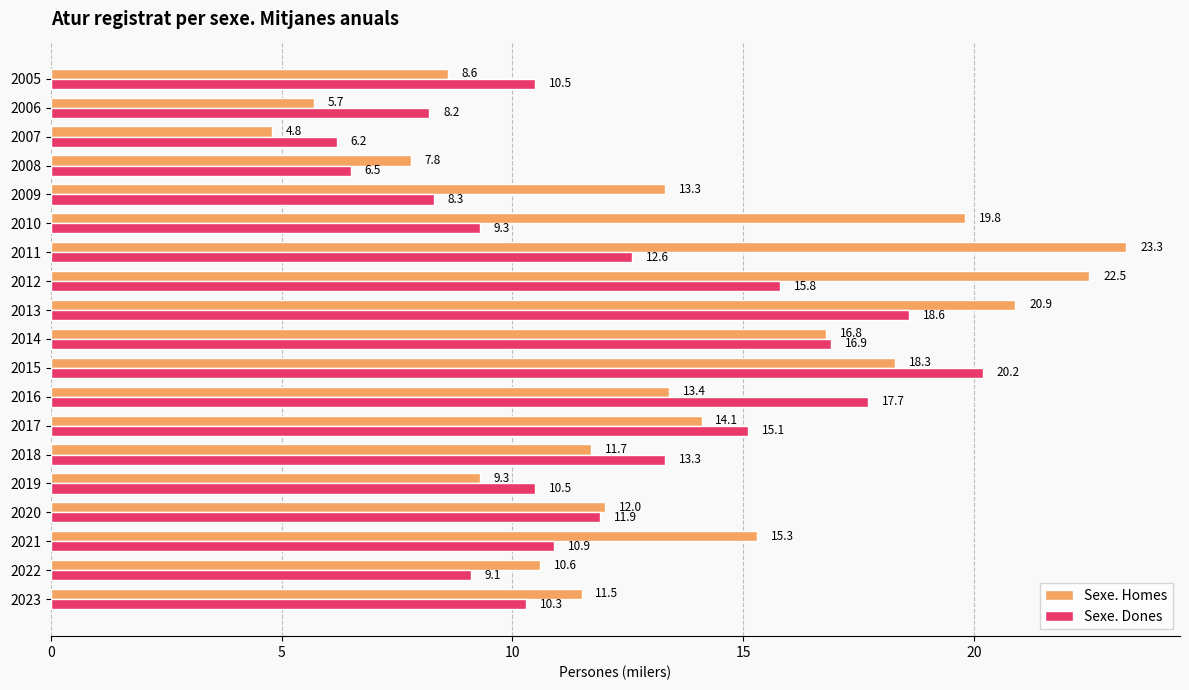

The value of Sexe. Homes at 2022 is 10.6. True or false?

True